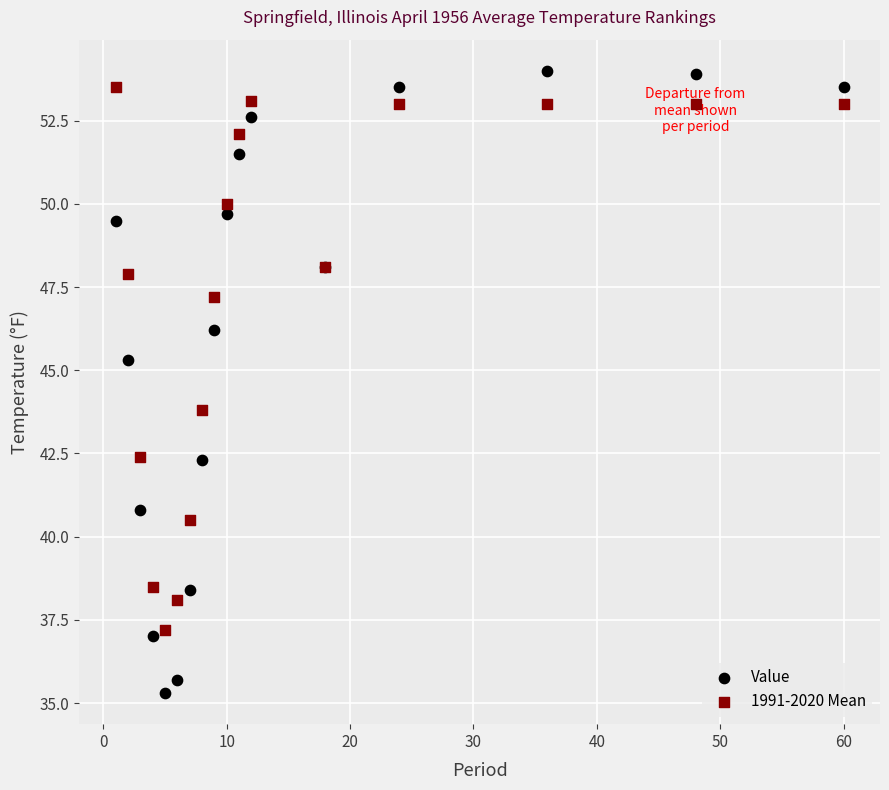

Which series has the largest Y range (max minus min)?

Value